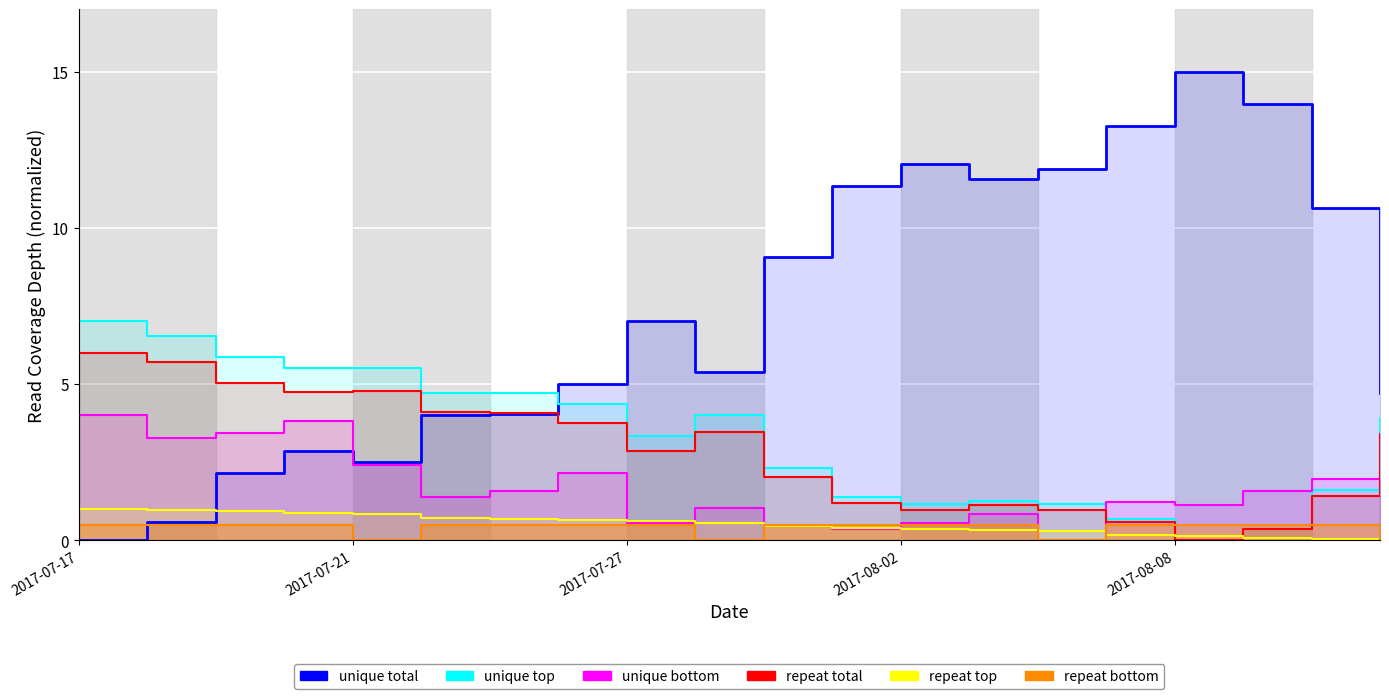

What is the sum of the unique top values at 6 and 2017-07-17?

11.7